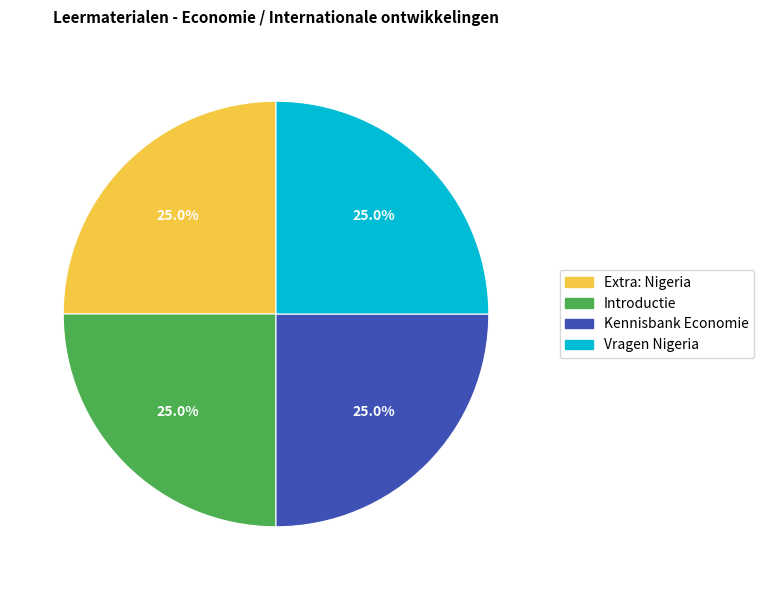

Is Vragen Nigeria the majority of the pie?

No